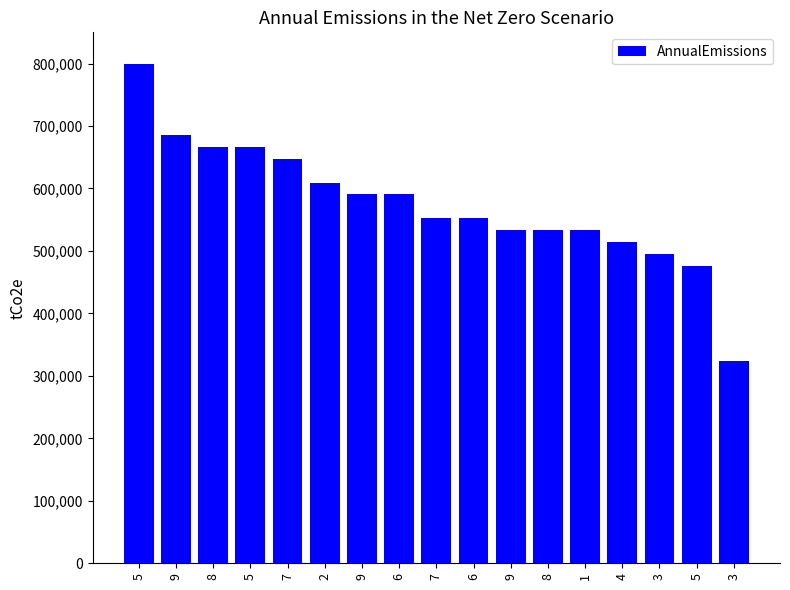

What is the label of the 9th bar from the left?

7